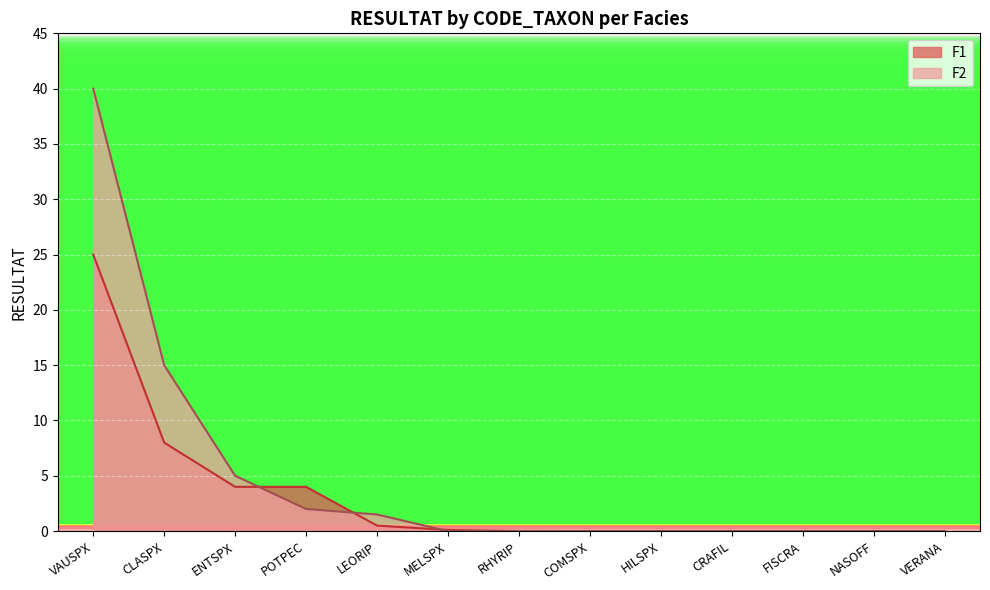

Rank the series by their maximum value, from highest to lowest.

F2, F1